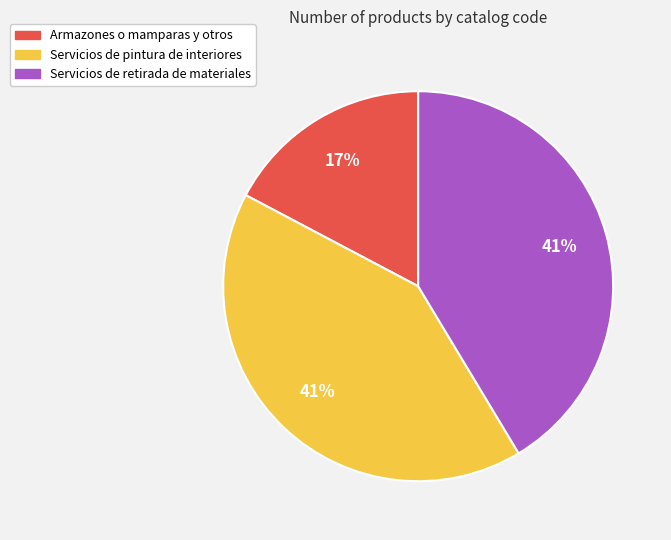

Which has a higher value, Armazones o mamparas y otros or Servicios de pintura de interiores?

Servicios de pintura de interiores